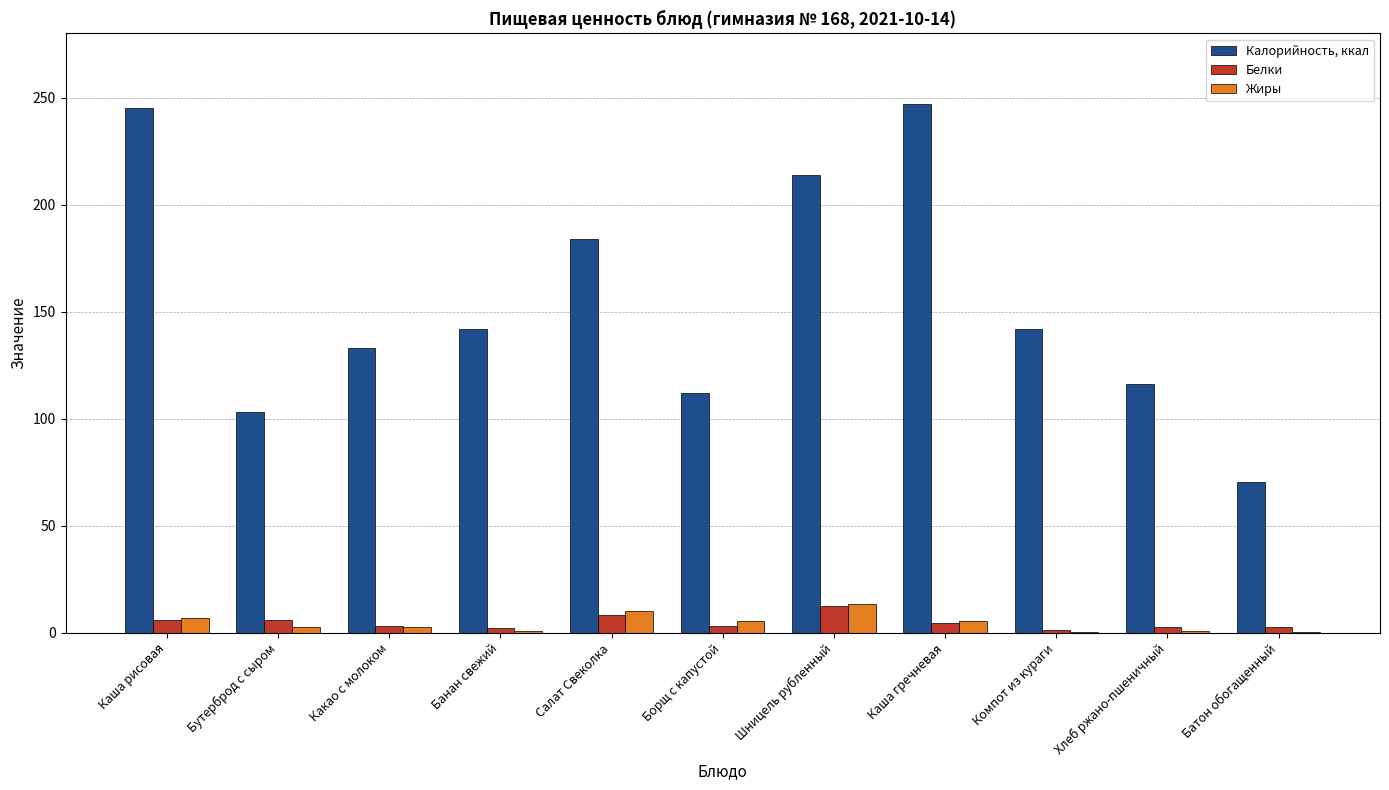

Is the value of Калорийность, ккал at Банан свежий greater than the value of Белки at Хлеб ржано-пшеничный?

Yes